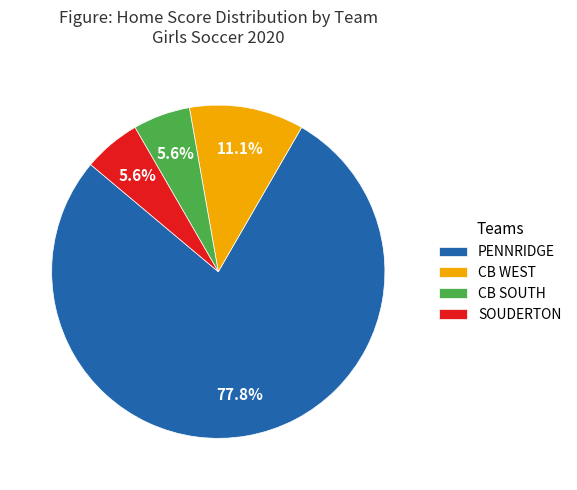

What is the largest slice in the pie chart?

PENNRIDGE